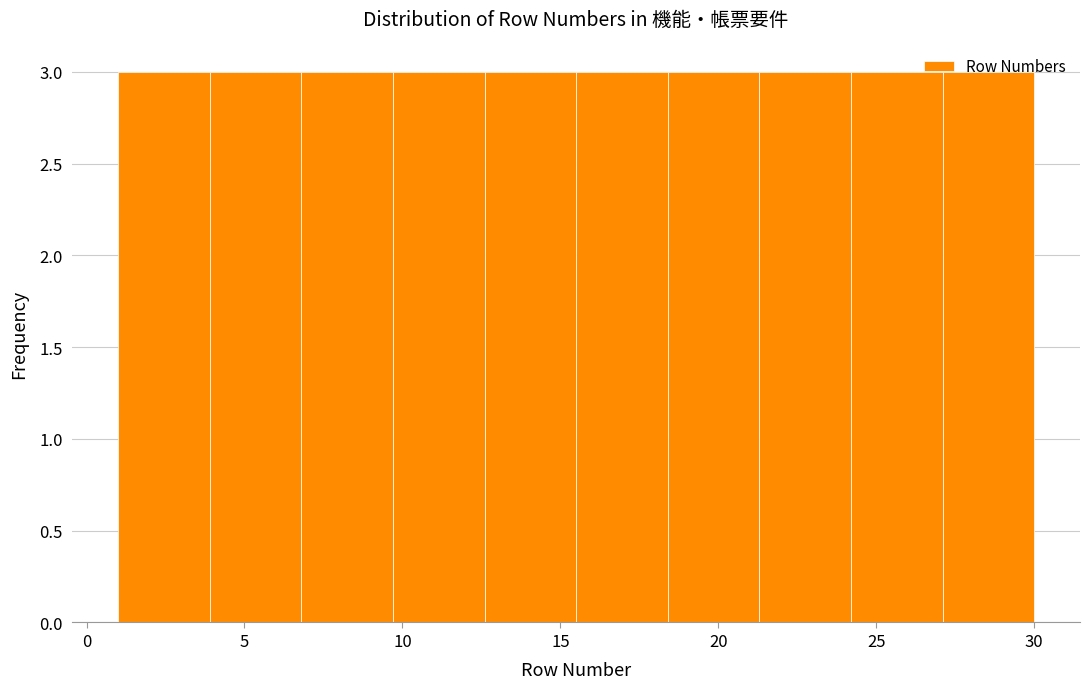

How tall is the bar that spans 3.9 to 6.8 on the x-axis? Neither the bar edges nor the heights are printed on the chart, so give them approximately, as read against the axes.

3